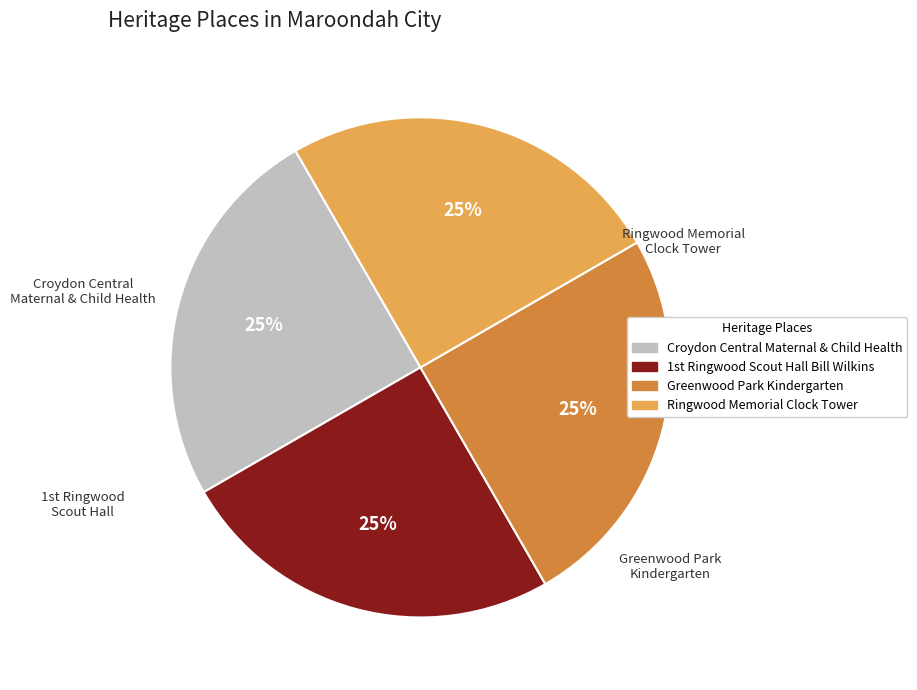

Is there any slice that represents more than half of the pie?

No